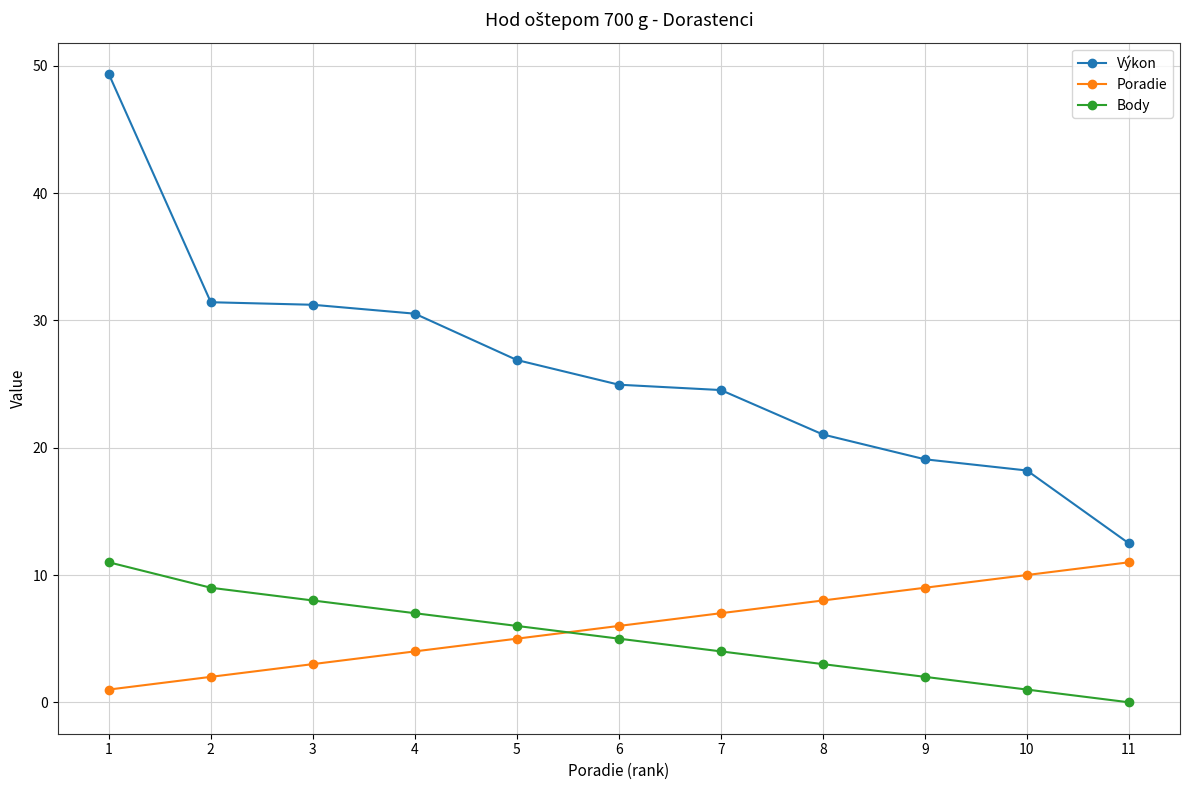

What is the difference between the second highest and second lowest values in the Body series?

8.0